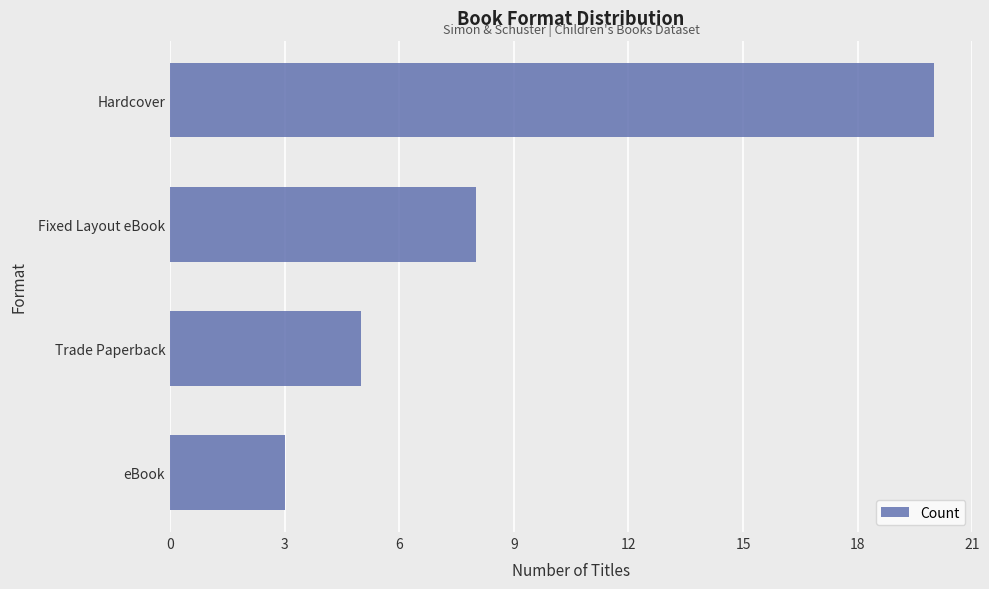

Does the chart contain any negative values?

No